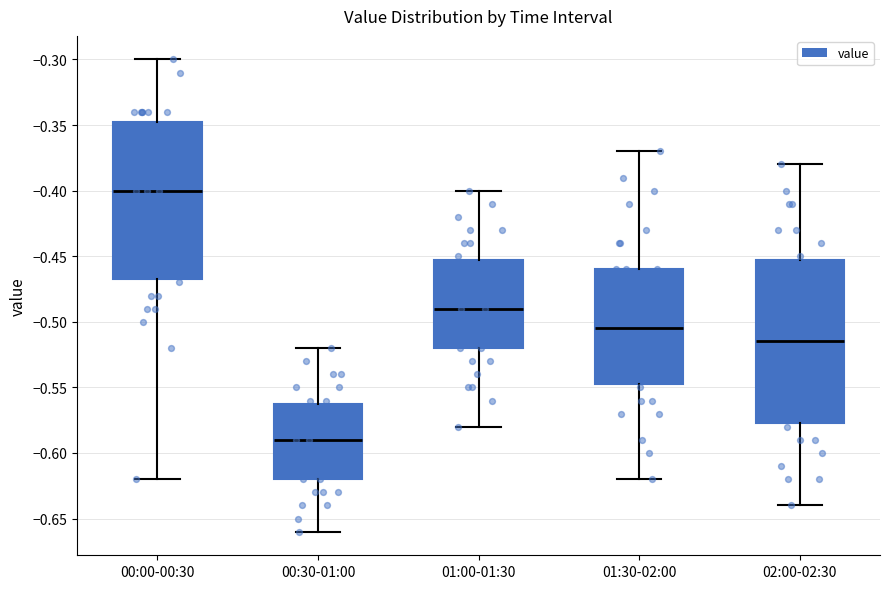

Which box has the lowest median line?

00:30-01:00